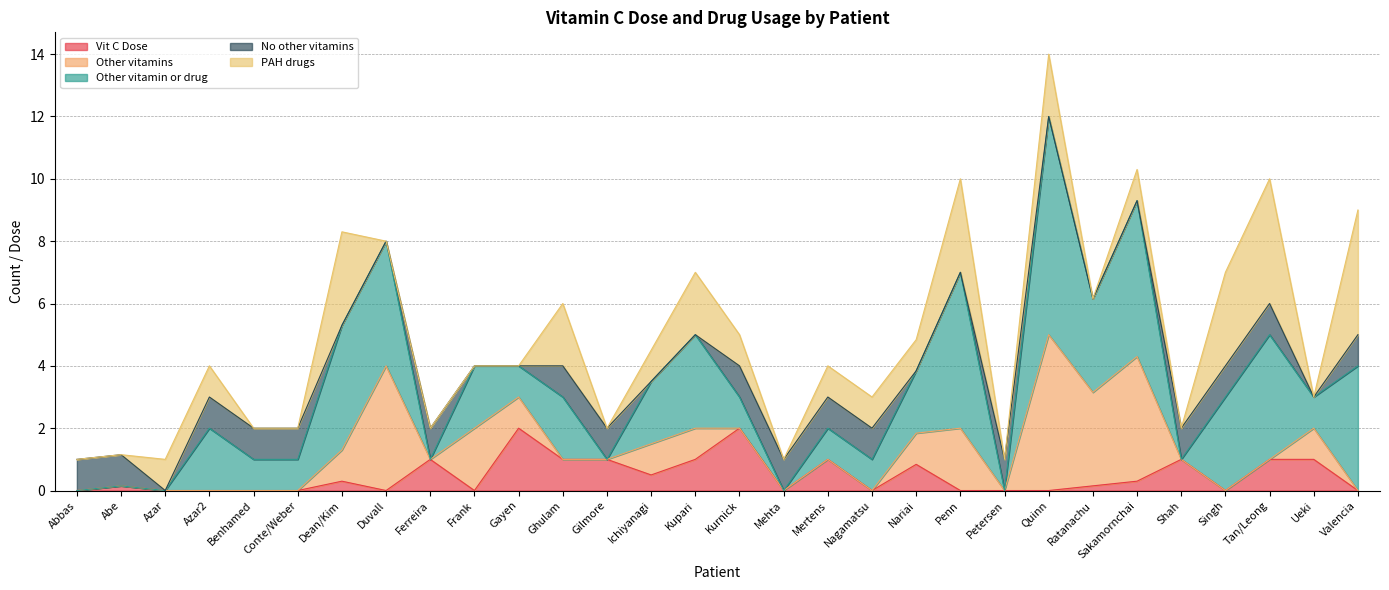

What is the difference between the second highest and second lowest values in the No other vitamins series?

1.0